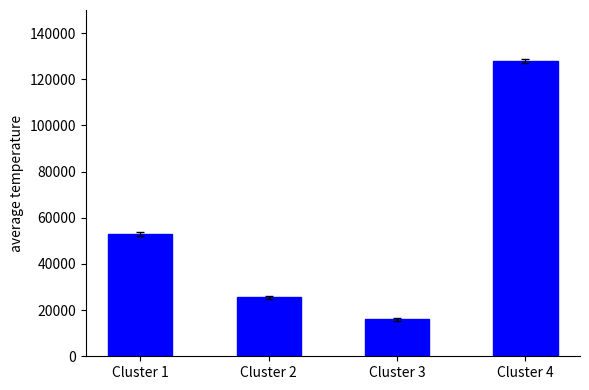

Rank the categories by value from highest to lowest.

Cluster 4, Cluster 1, Cluster 2, Cluster 3